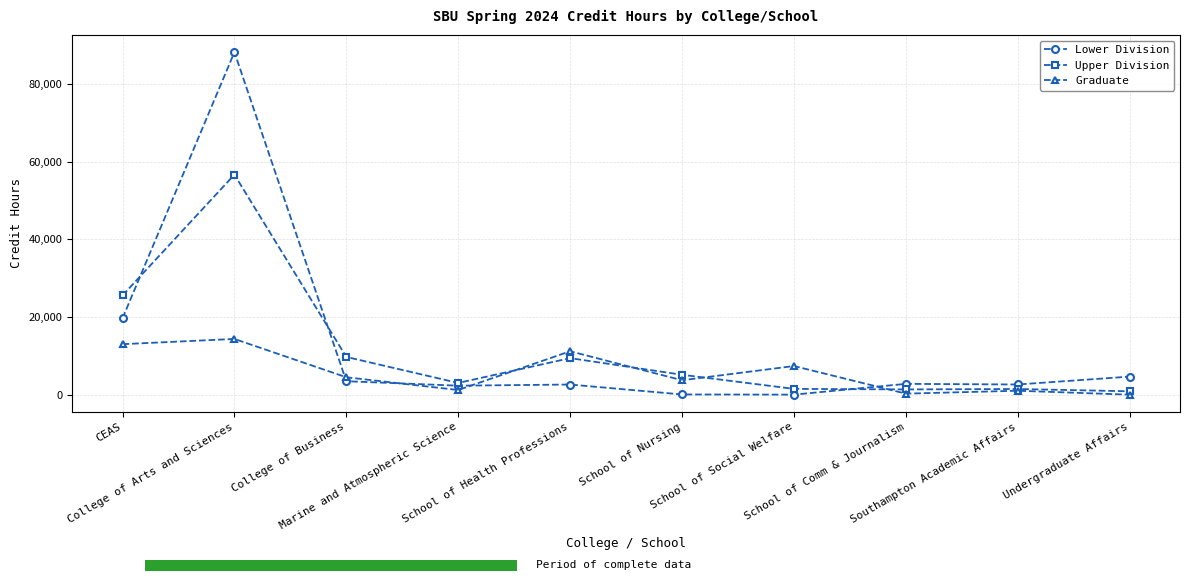

Which series has the widest spread of values?

Lower Division